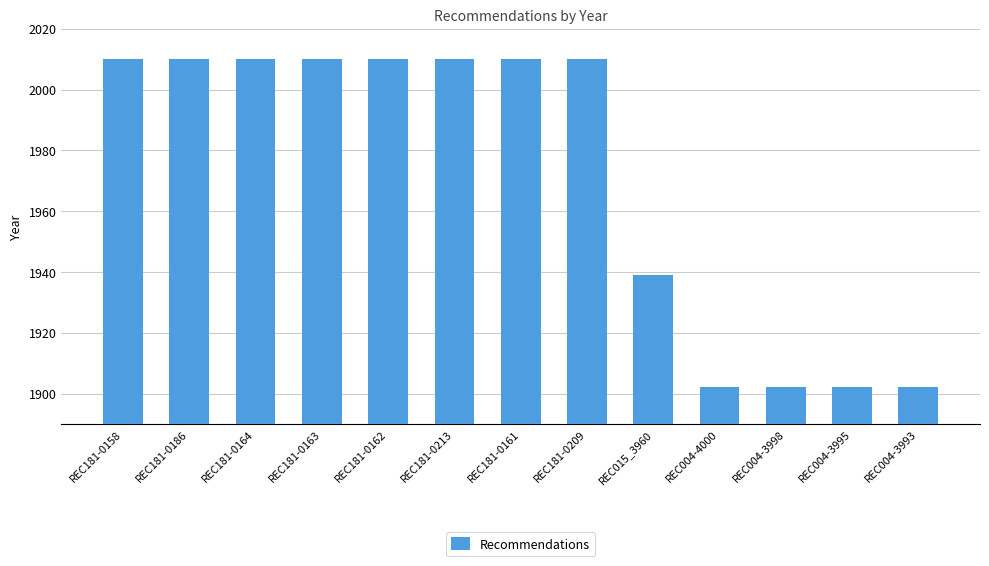

Reading left to right, extract all data points from this chart.

2010	2010	2010	2010	2010	2010	2010	2010	1939	1902	1902	1902	1902